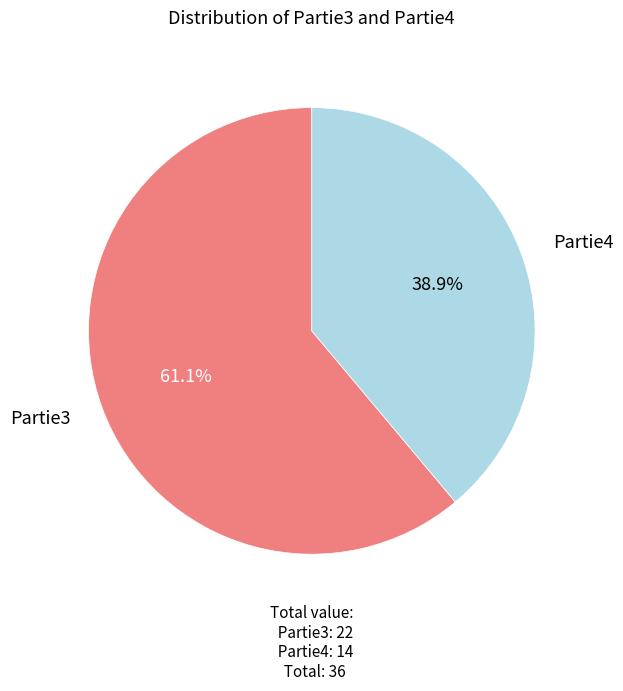

Is there a majority slice in this chart?

Yes